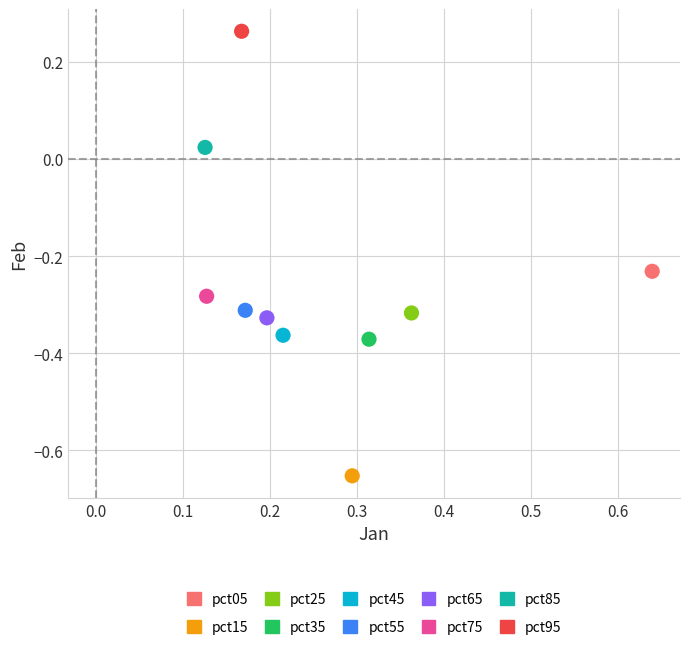

What are all the series names shown in the legend?

pct05, pct15, pct25, pct35, pct45, pct55, pct65, pct75, pct85, pct95